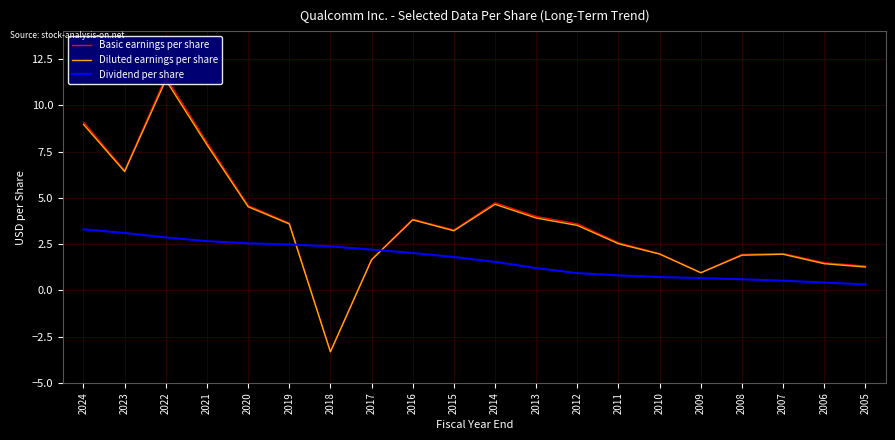

What is the minimum value shown in the chart?

-3.3